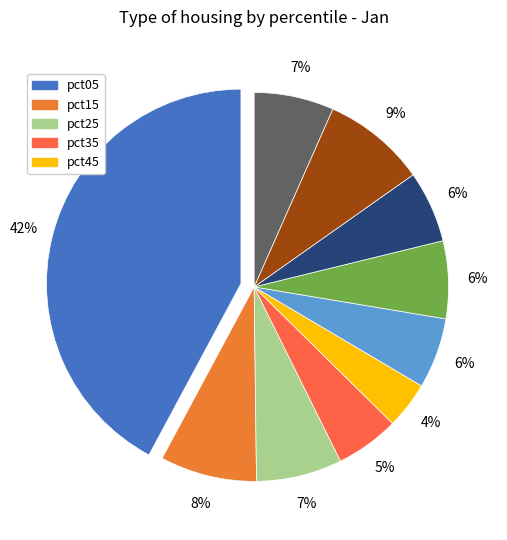

How many slices are in this pie chart?

10